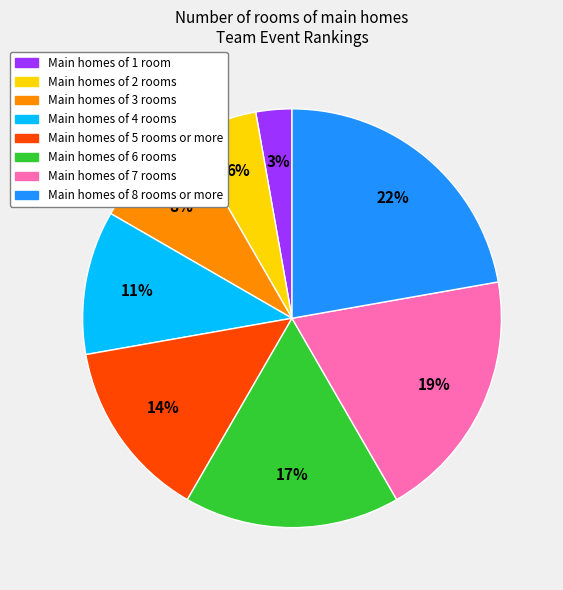

Is there a majority slice in this chart?

No